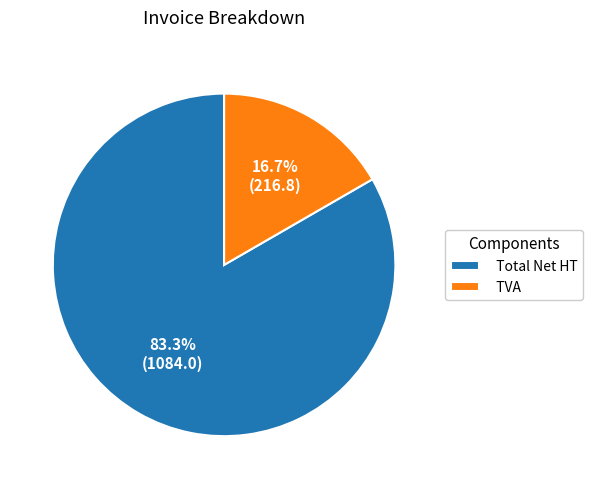

To the nearest percent, what is the difference between the Total Net HT and TVA slice percentages?

67%